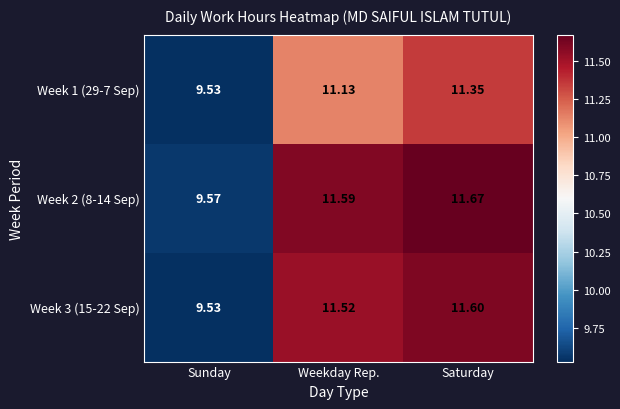

At which label does Week 1 (29-7 Sep) reach its peak?

Saturday